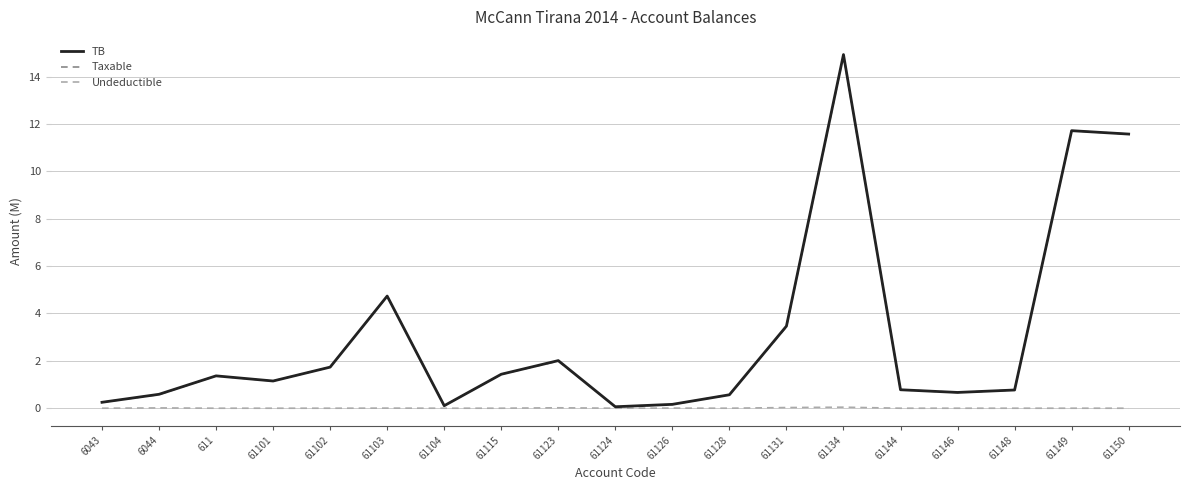

True or false: Taxable has a value of 2.3 at 611.

False